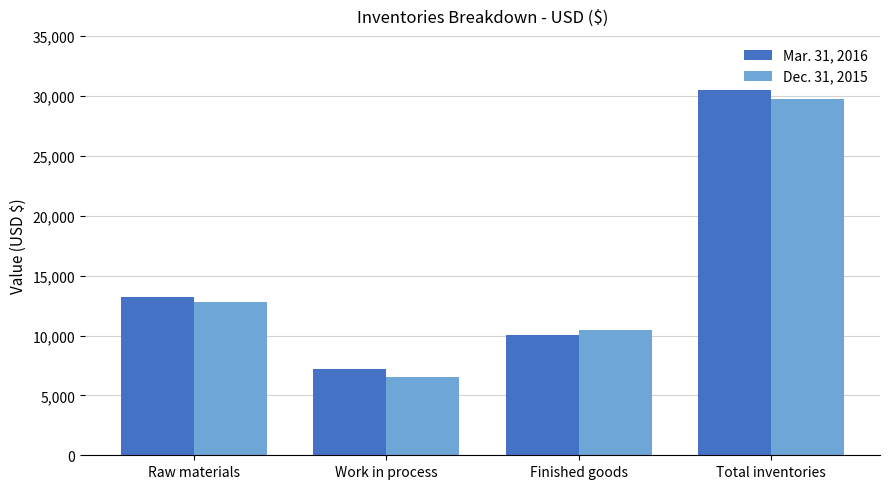

What is the label of the 2nd bar from the left?

Work in process